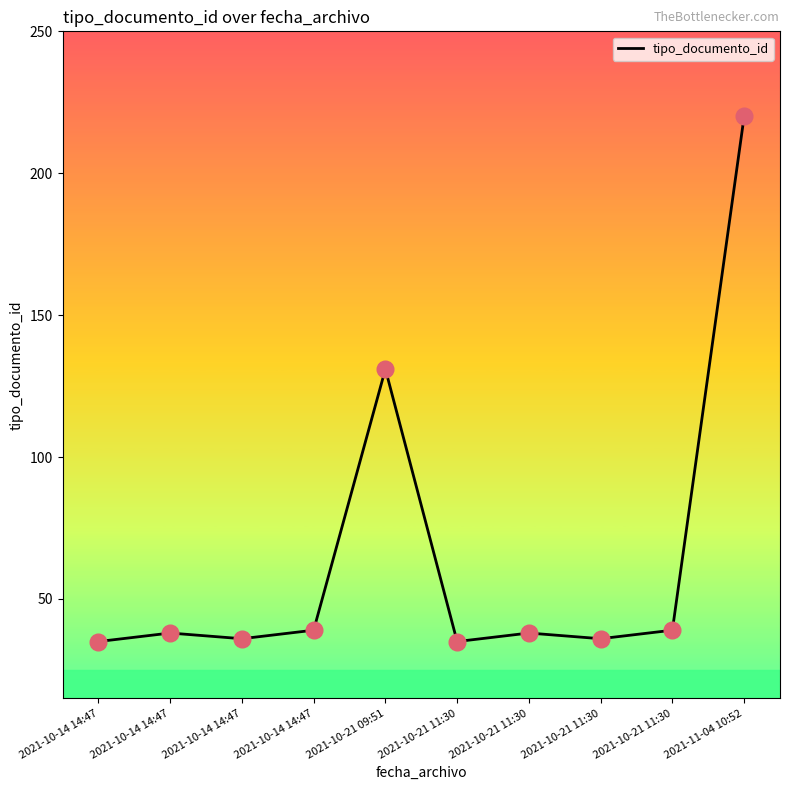

Between 2021-10-21 11:30 and 2021-10-21 11:30, which is larger?

2021-10-21 11:30